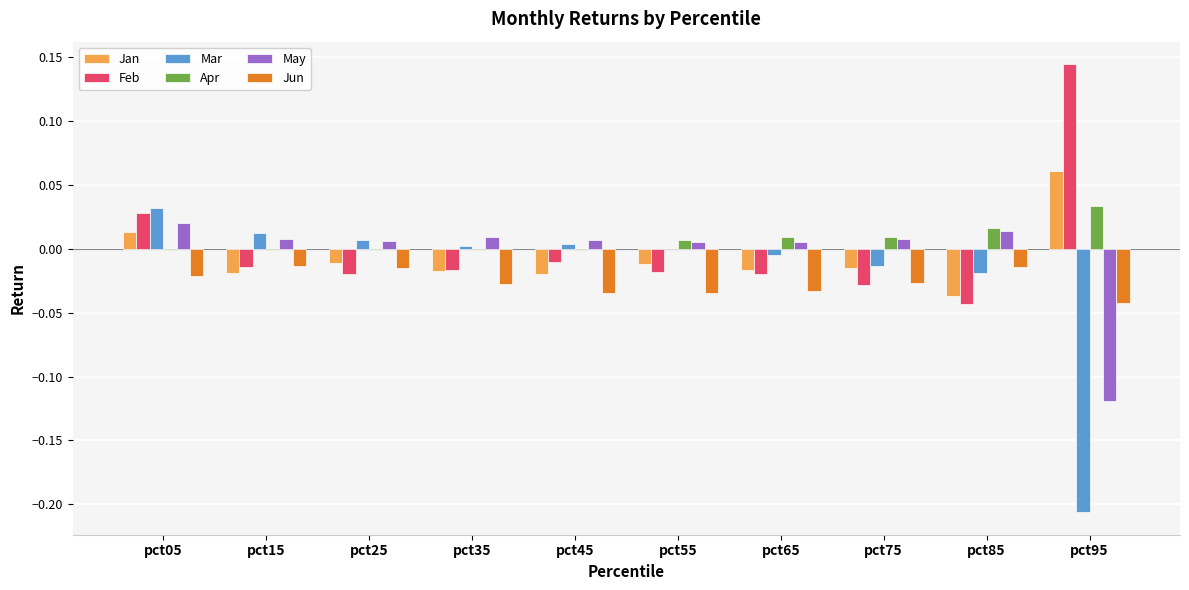

Is the value of Mar at pct85 greater than the value of May at pct15?

No